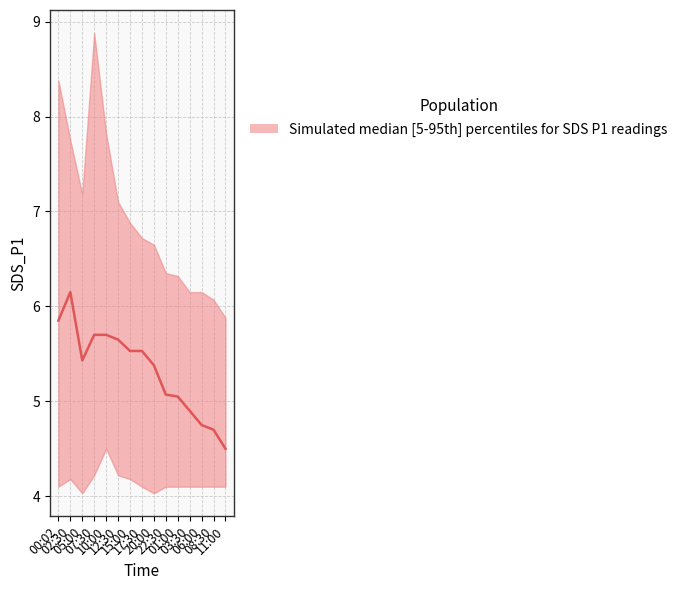

Reading left to right, extract all data points from this chart.

00:02=5.8	02:30=6.2	05:00=5.4	07:30=5.7	10:00=5.7	12:30=5.7	15:00=5.5	17:30=5.5	20:00=5.4	22:30=5.1	01:00=5.0	03:30=4.9	06:00=4.8	08:30=4.7	11:00=4.5